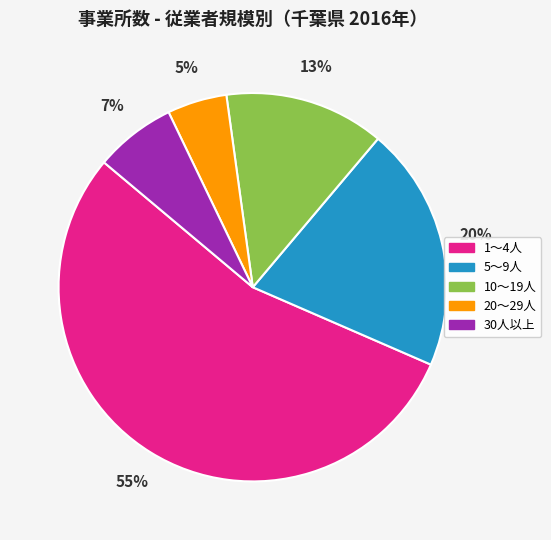

Which has a higher value, 1～4人 or 10～19人?

1～4人